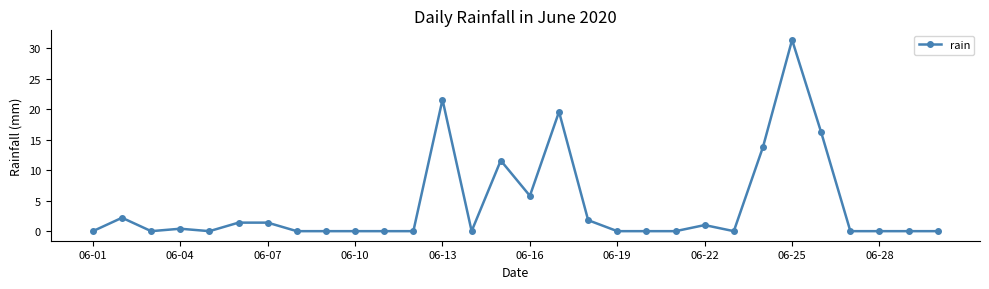

True or false: there are more than 1 points higher than both neighbors.

True